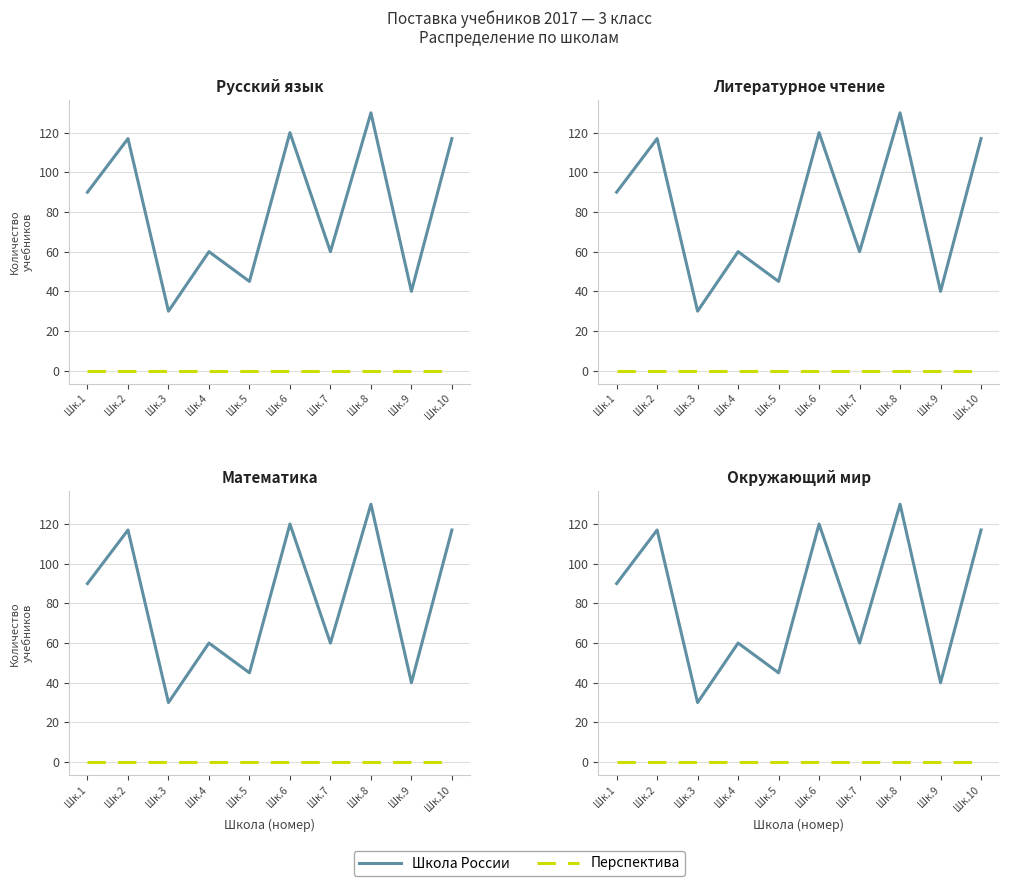

Which series has the largest total across all categories?

Школа России